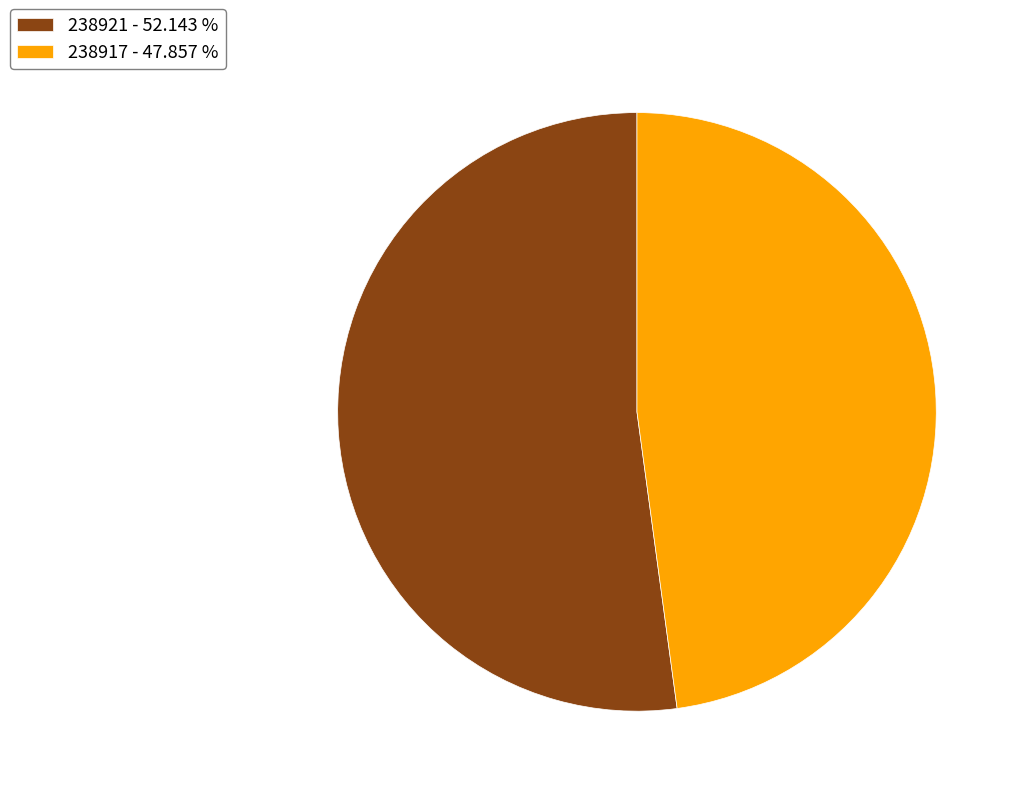

How many segments does this pie chart have?

2